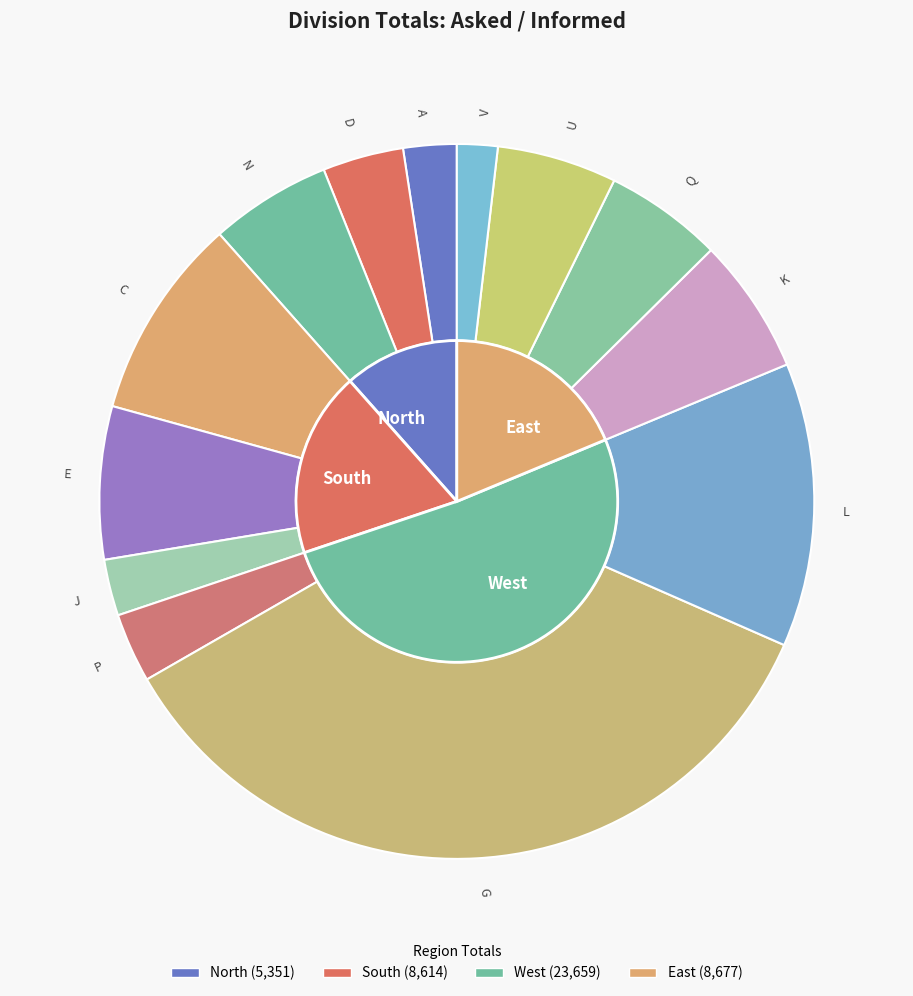

Is it true that U is 5% of the pie?

True